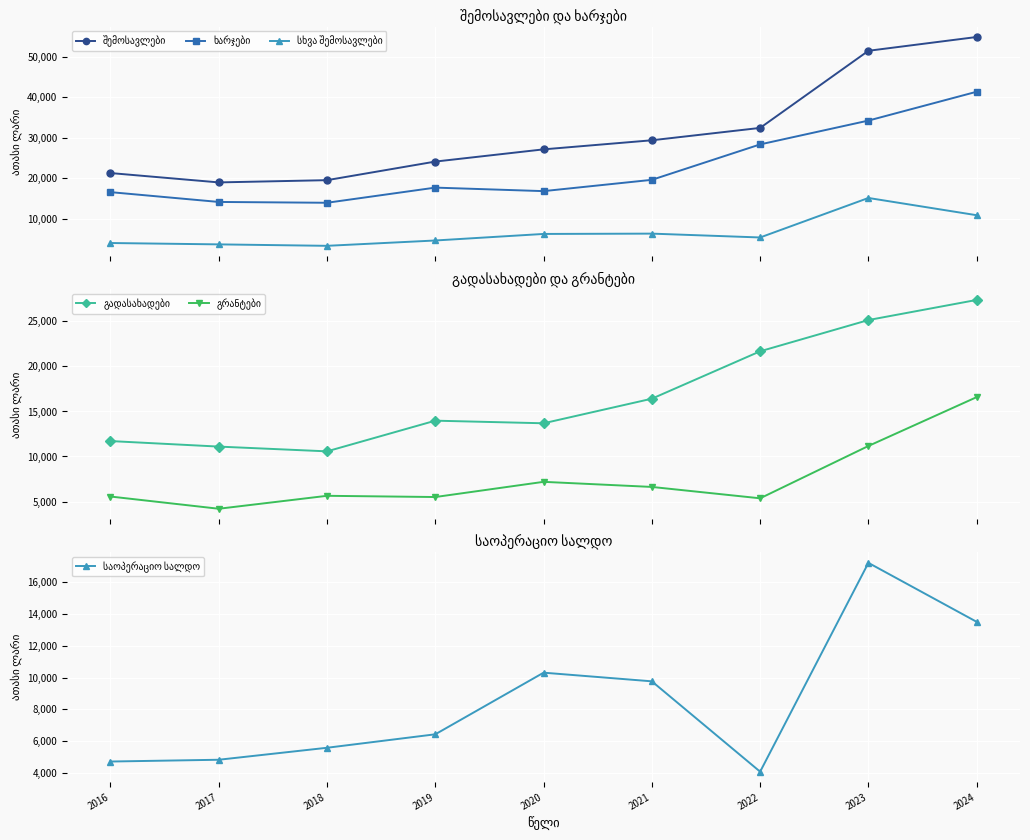

Which series has the largest total across all categories?

შემოსავლები